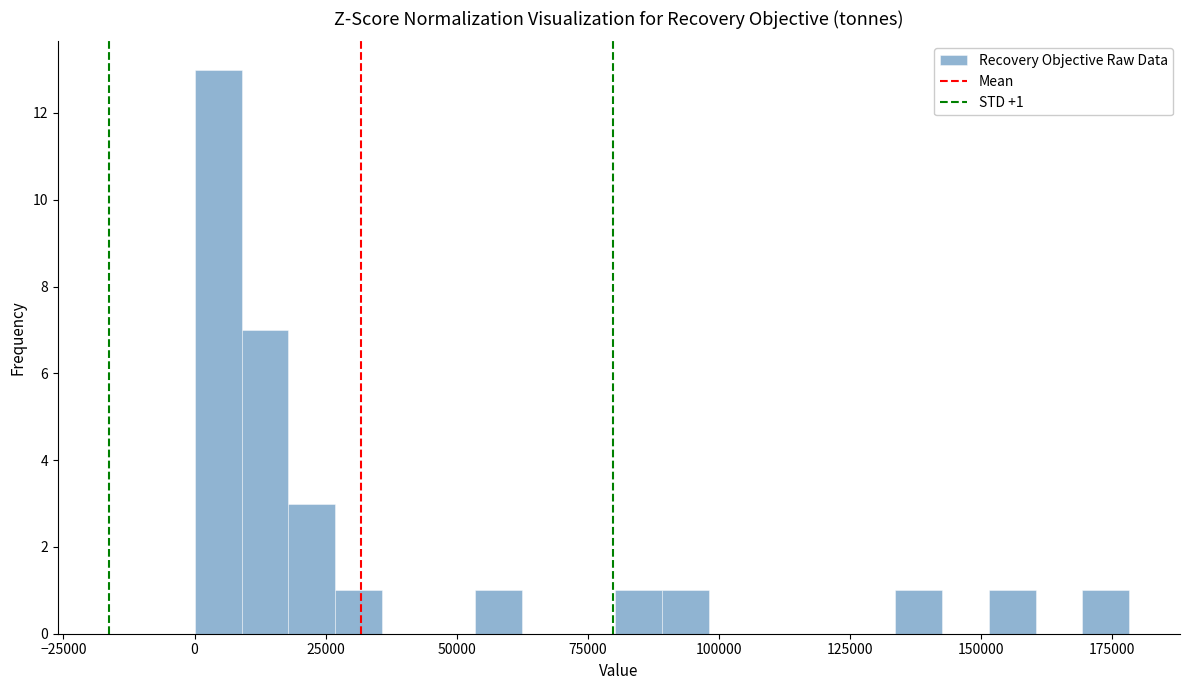

Around what value on the x-axis is the tallest bar? Give the approximate position of its centre, as read against the axis.

5000